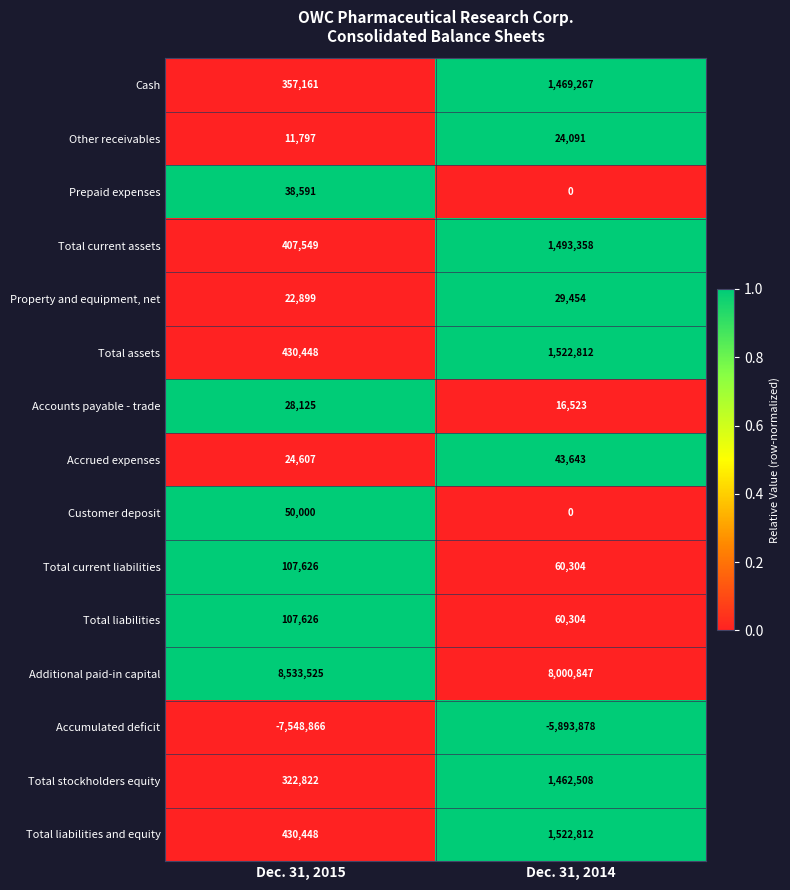

The Total liabilities and equity series shows 1522812 at Dec. 31, 2014. True or false?

True